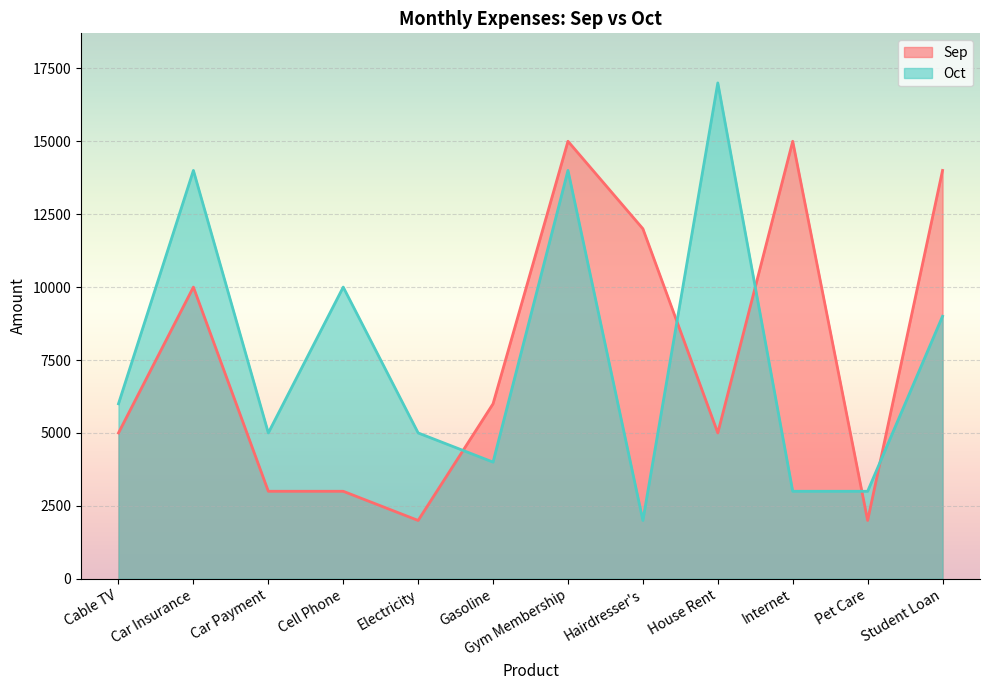

How many distinct data groups are displayed?

2